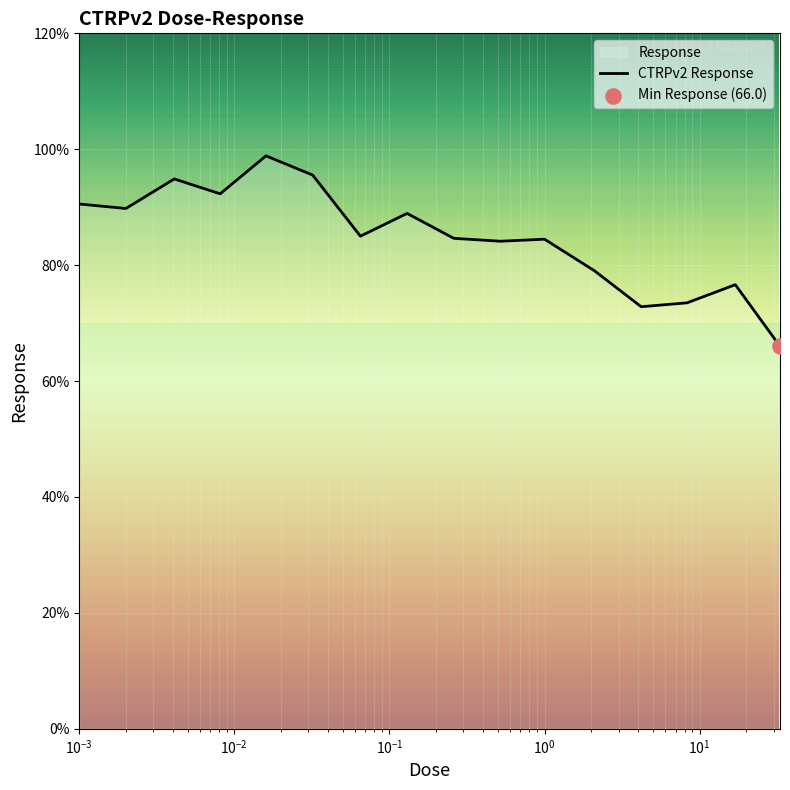

What is the maximum value shown in the chart?

98.9